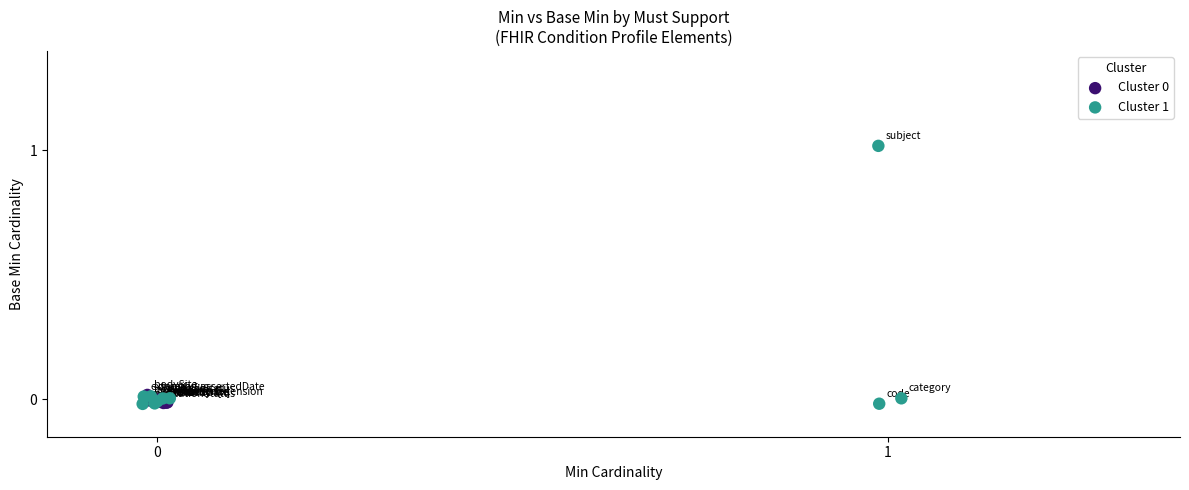

Which series contains the highest Y value?

Cluster 1